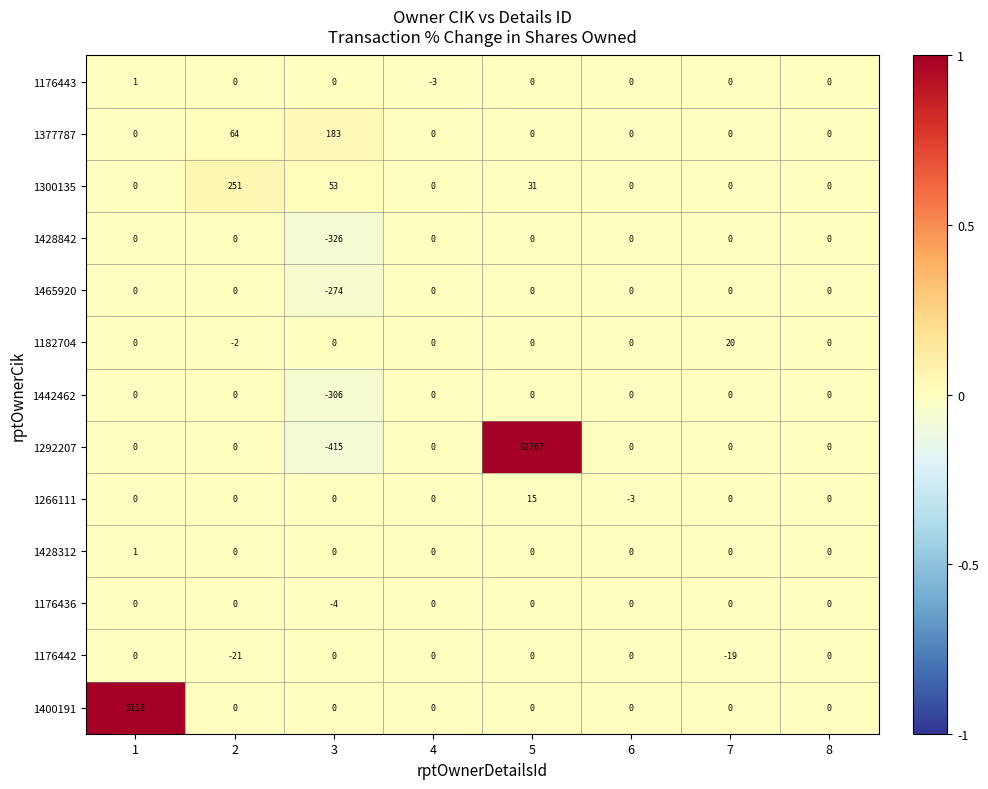

How many data points does each series have?

8